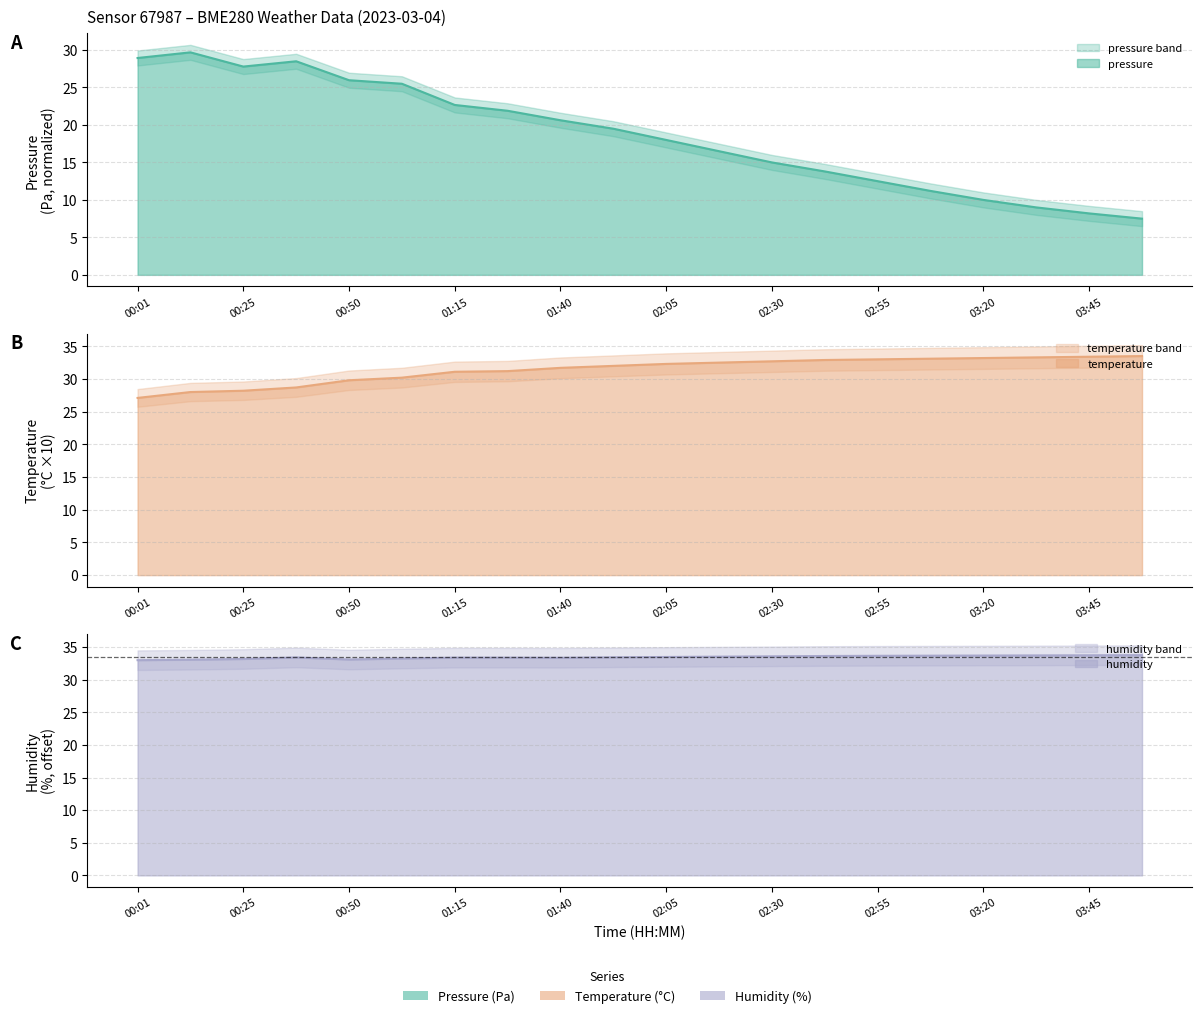

Is it true that temperature equals 32.3 at 02:05?

True